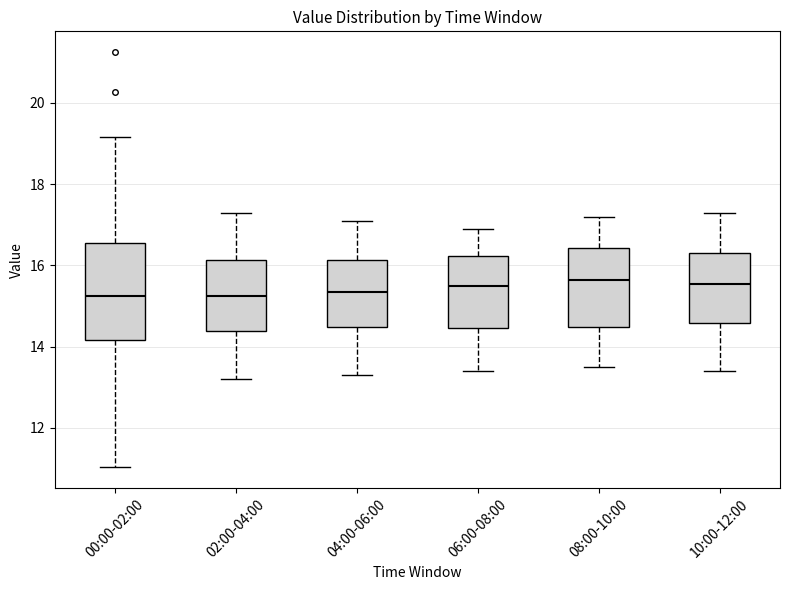

Comparing the boxes themselves (not the whiskers), which one is the tallest?

00:00-02:00